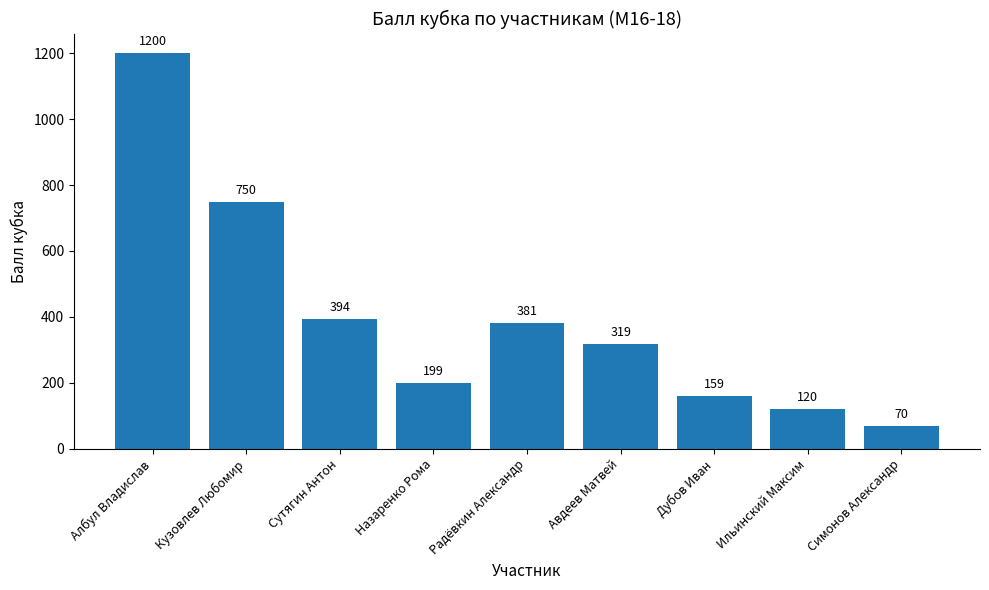

What is the value of the 4th bar from the left?

199